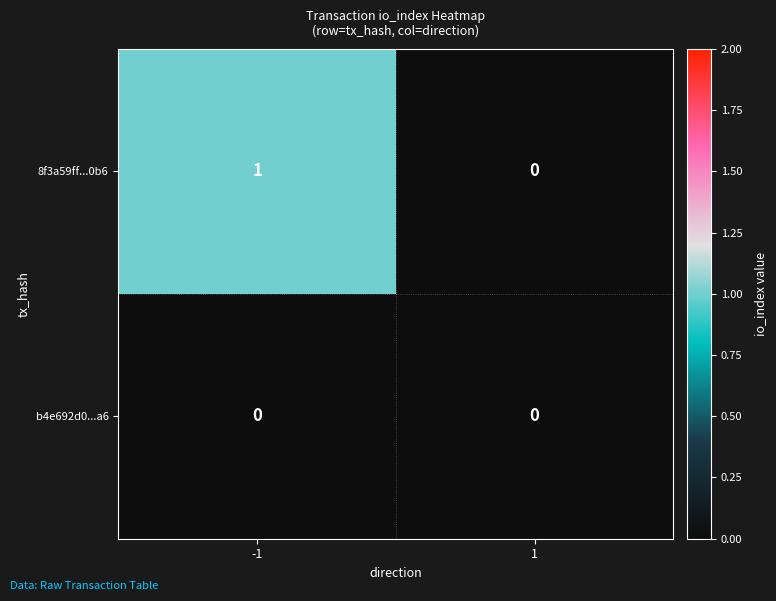

The 8f3a59ff...0b6 series shows -1 at 1. True or false?

False